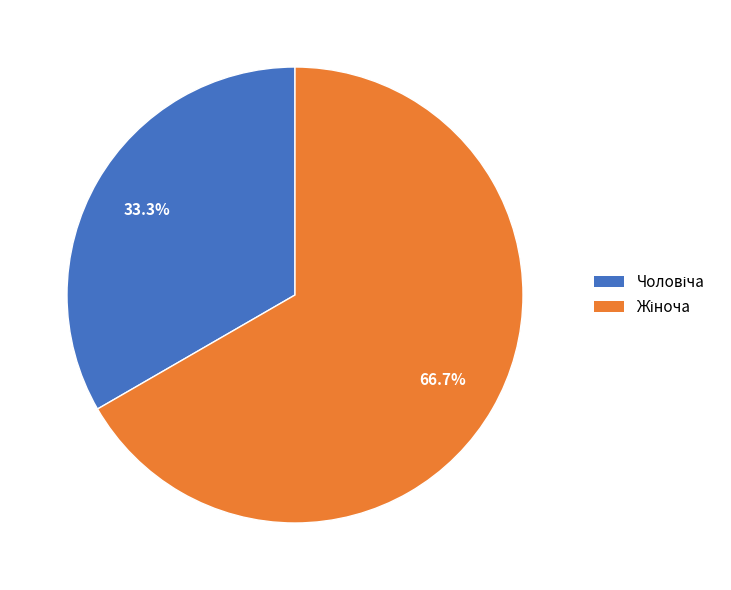

Is there a majority slice in this chart?

Yes